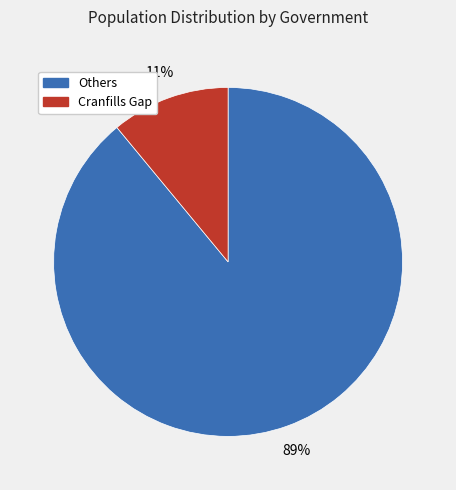

Which category has the smallest portion of the pie?

Cranfills Gap